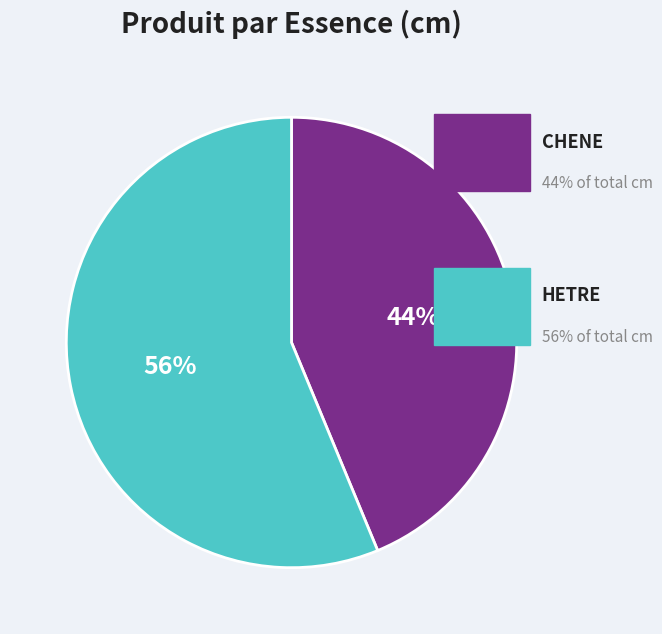

To the nearest percent, what is the average slice percentage?

50%